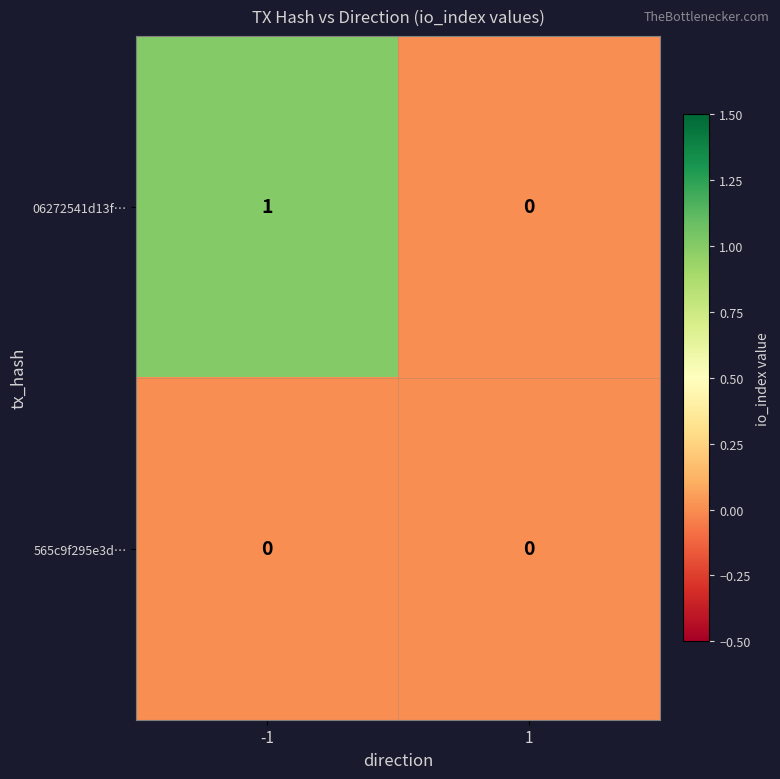

List the series in order of their overall mean, highest first.

06272541d13f…, 565c9f295e3d…